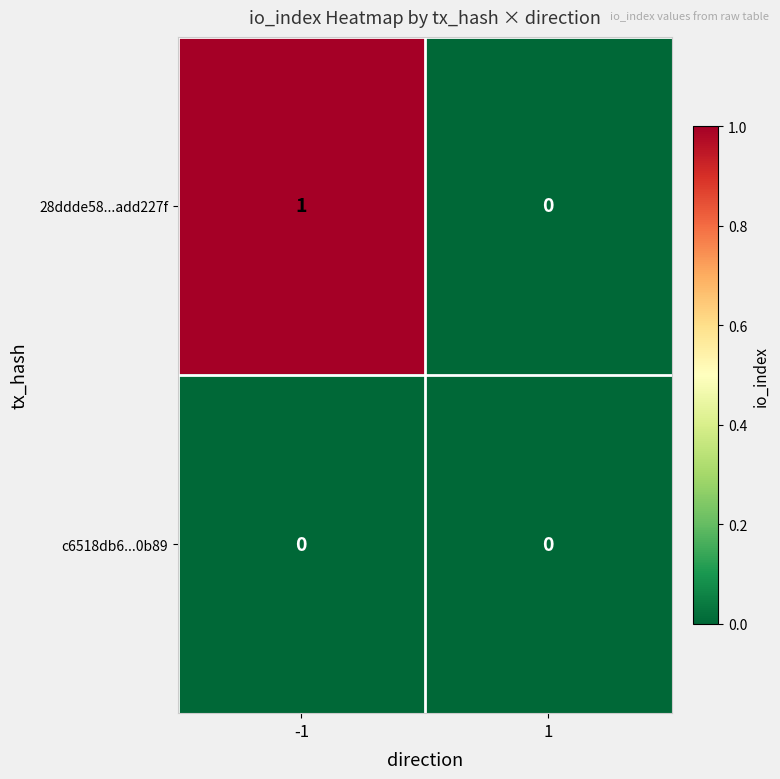

List the series in order of their overall mean, highest first.

28ddde58...add227f, c6518db6...0b89